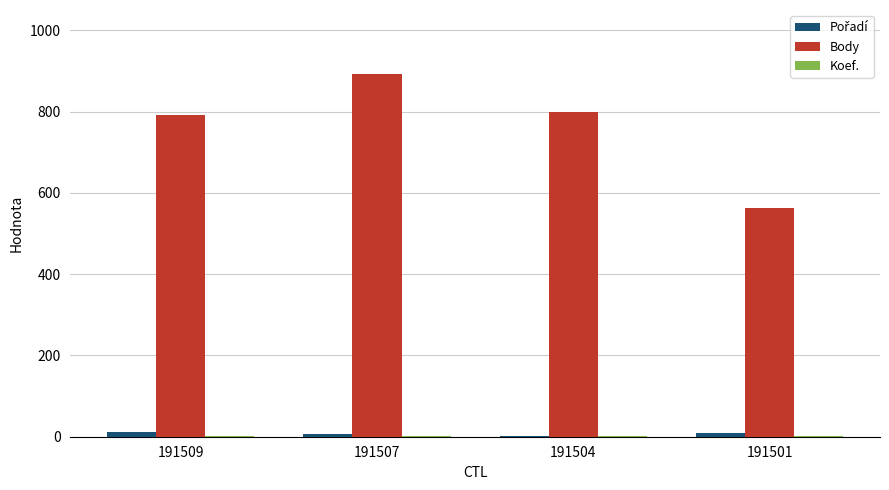

Between 191509 and 191507, which series saw the biggest shift?

Body